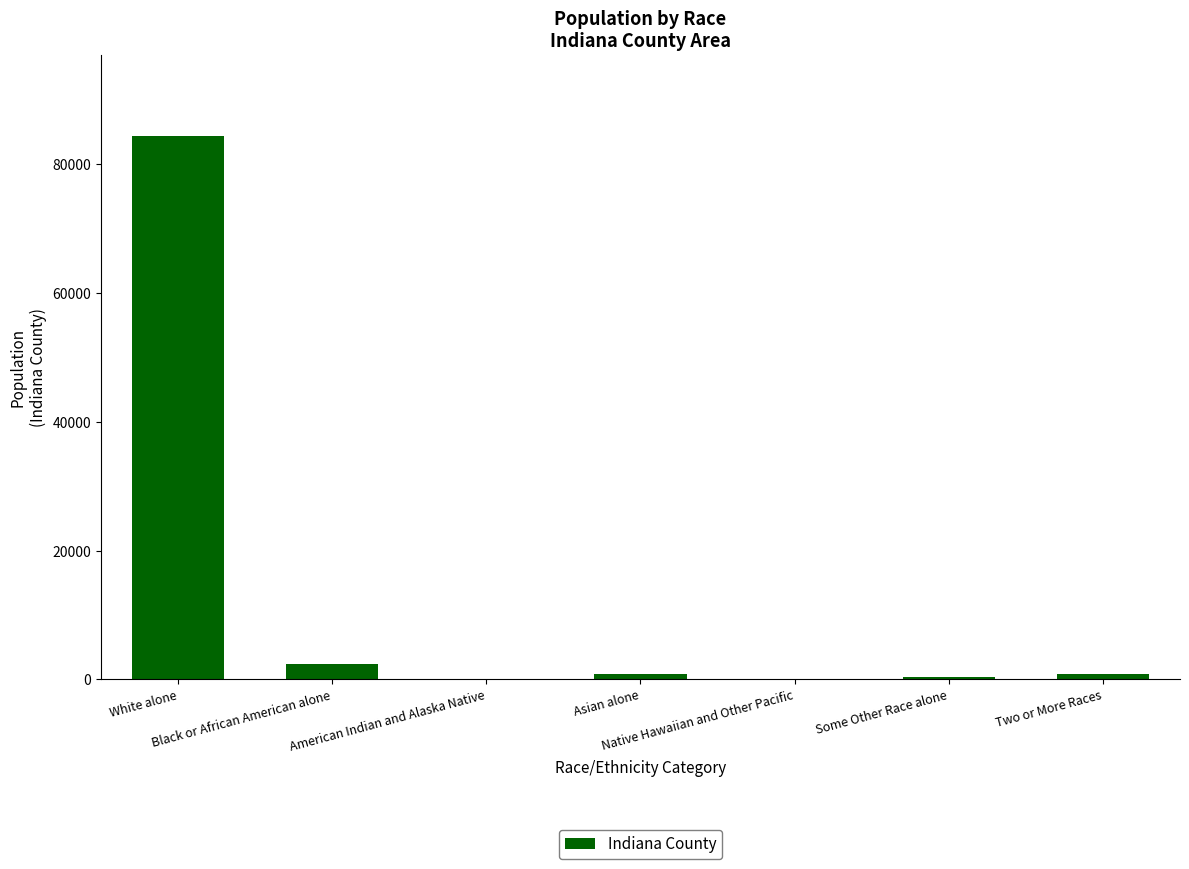

What is the sum of all values?

88880